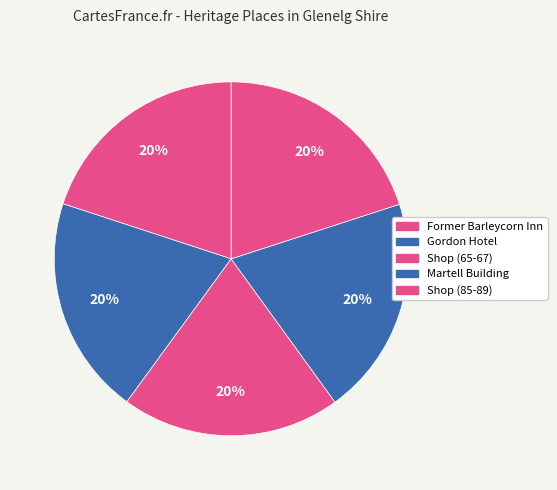

How many segments does this pie chart have?

5